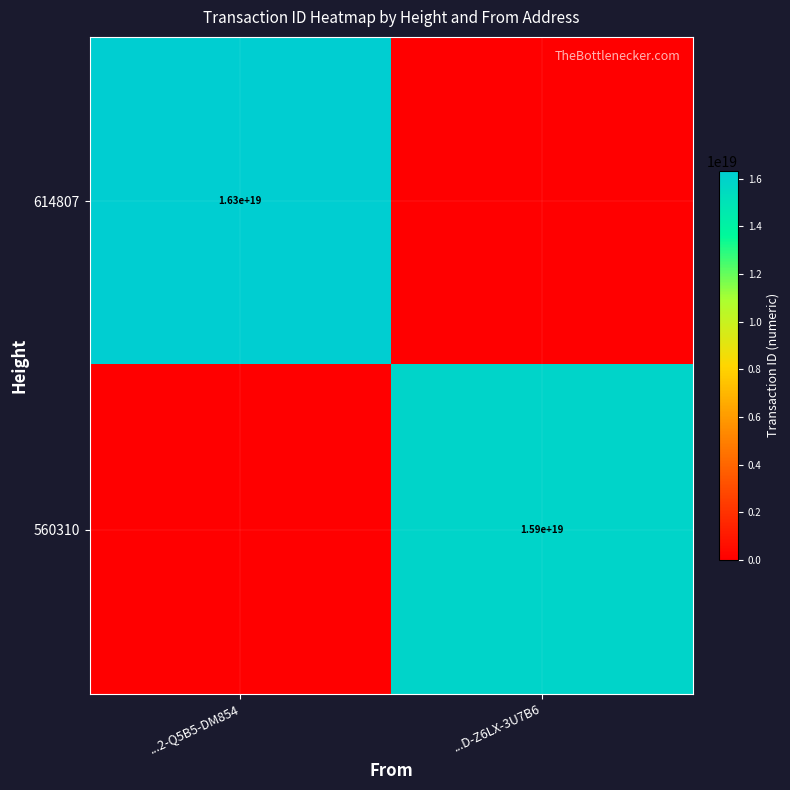

True or false: 560310 has a value of 26286116502000160768 at ...D-Z6LX-3U7B6.

False